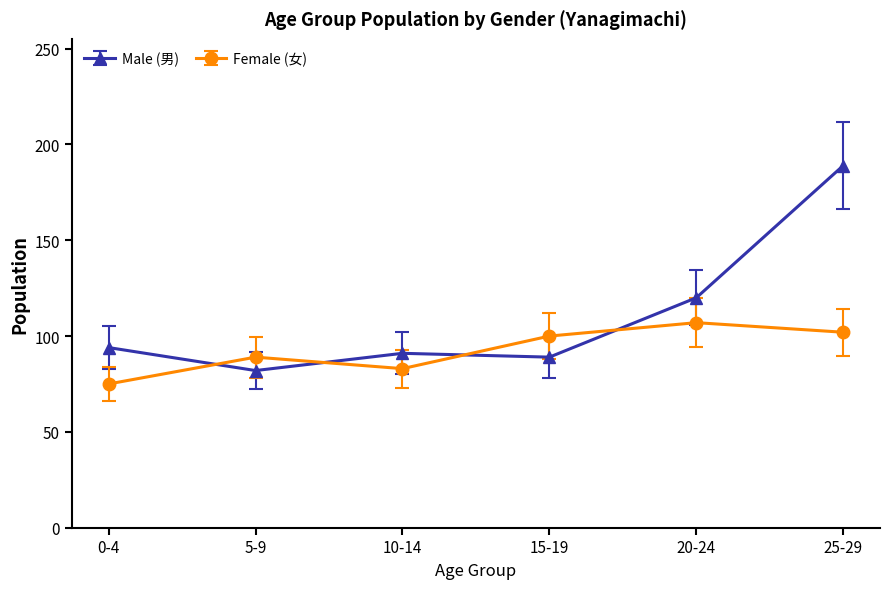

Which series has the widest spread of values?

Male (男)